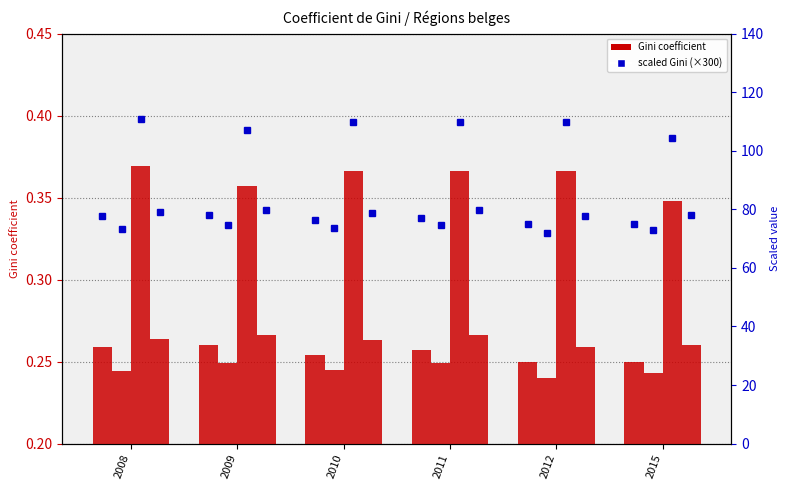

At which category does the chart reach its minimum across all series?

2012